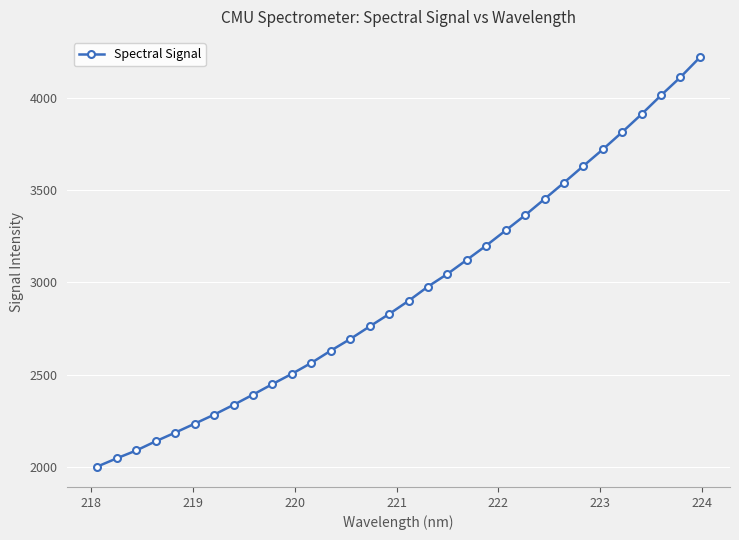

What is the greatest value displayed?

4219.1